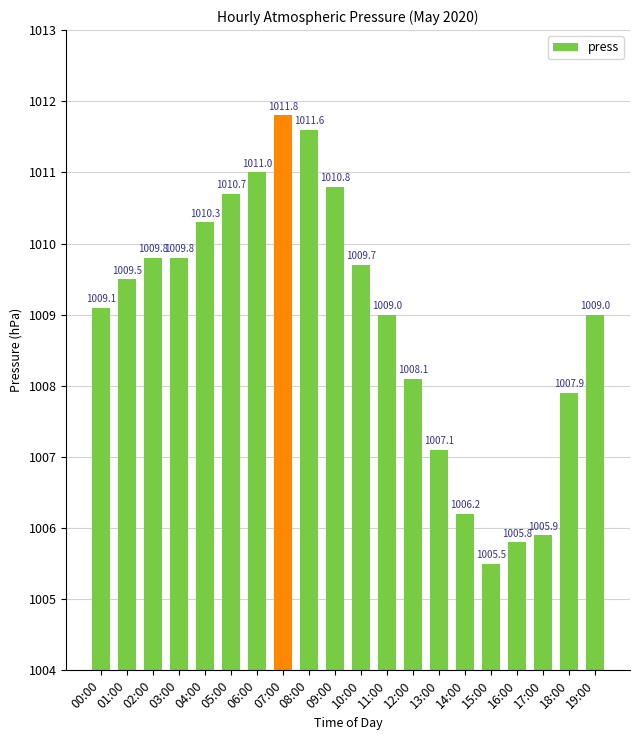

What is the sum of all values?

20178.6